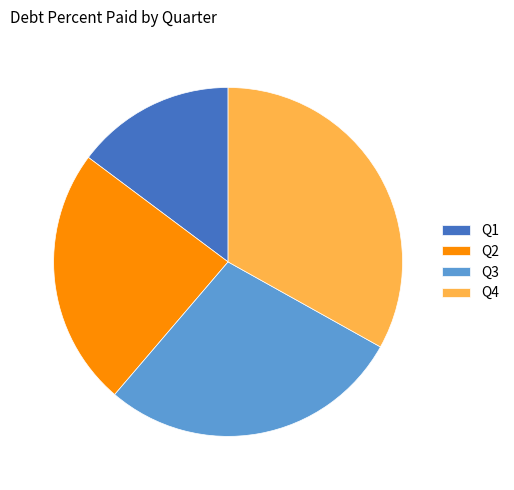

Rank the categories by value from highest to lowest.

Q4, Q3, Q2, Q1